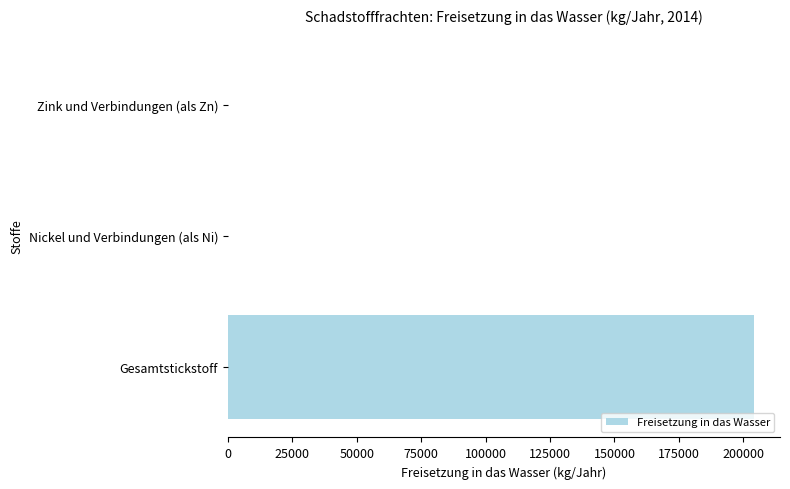

How many categories are shown in the chart?

3